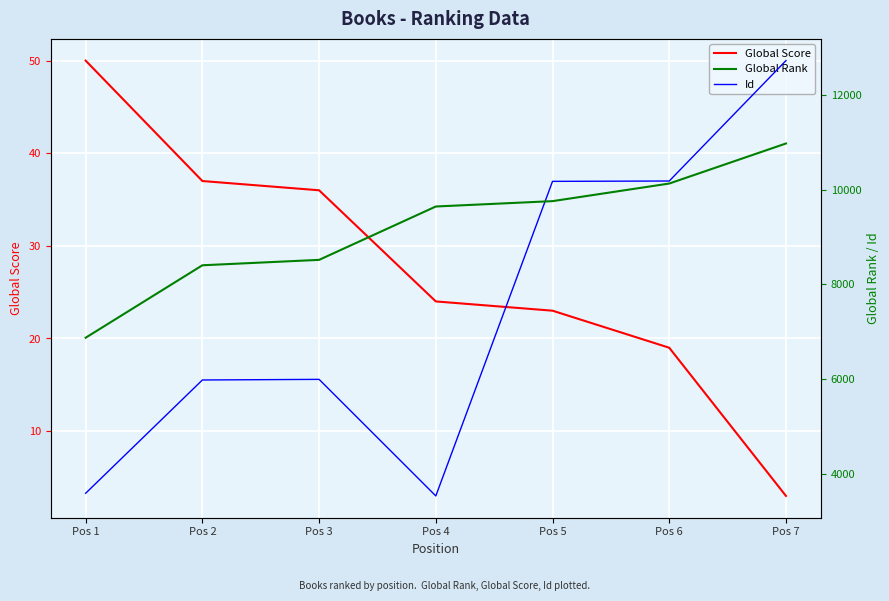

Rank the categories by Id value from highest to lowest.

Pos 7, Pos 6, Pos 5, Pos 3, Pos 2, Pos 1, Pos 4